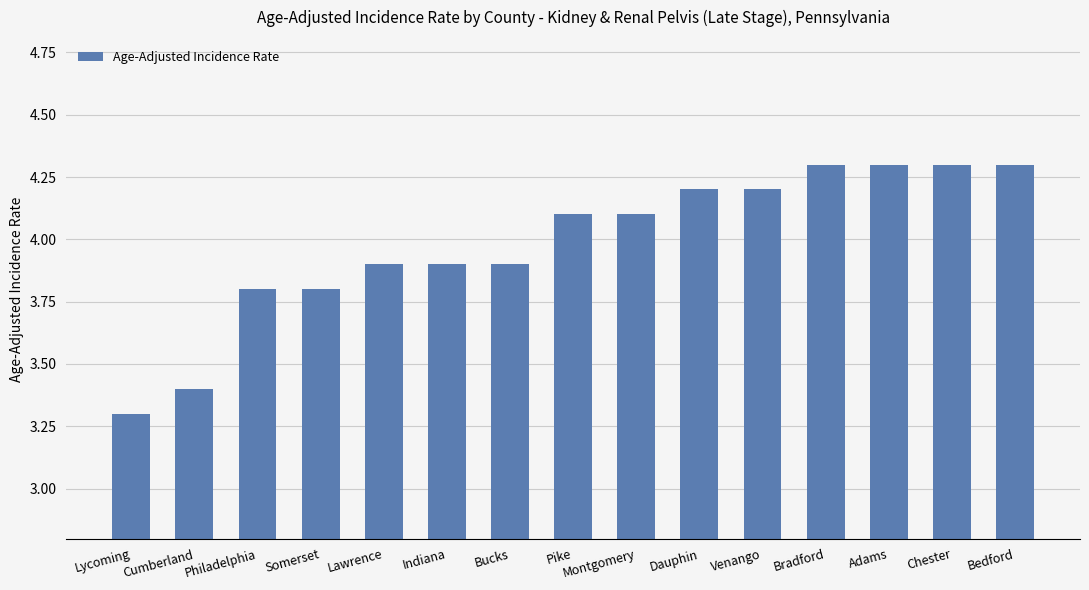

How many bars are there in total?

15